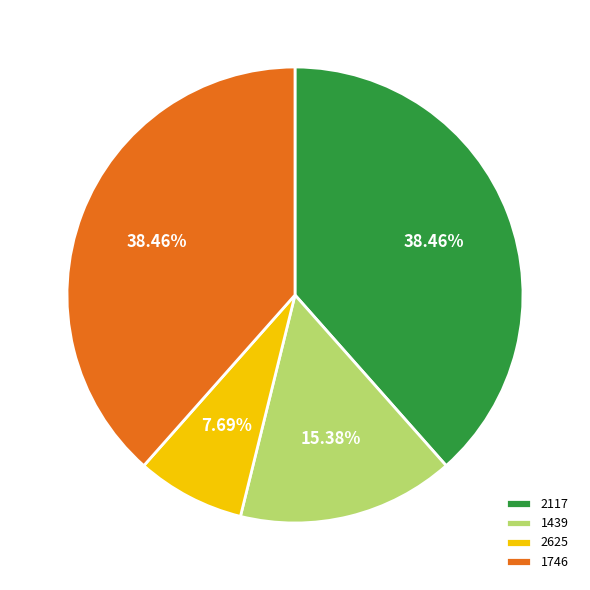

Is it true that 2625 is 1% of the pie?

False